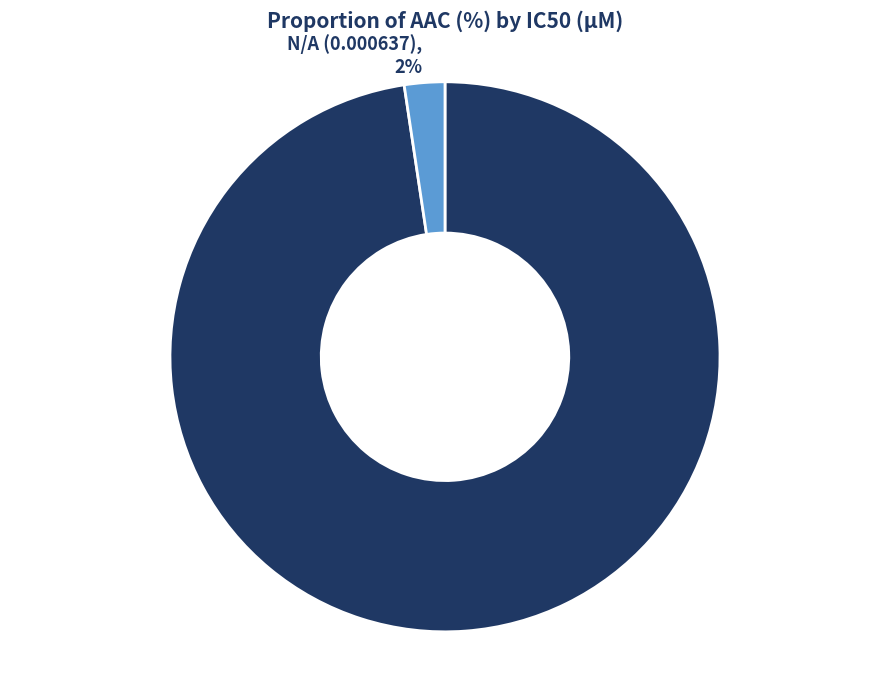

What is the largest slice in the pie chart?

5.82